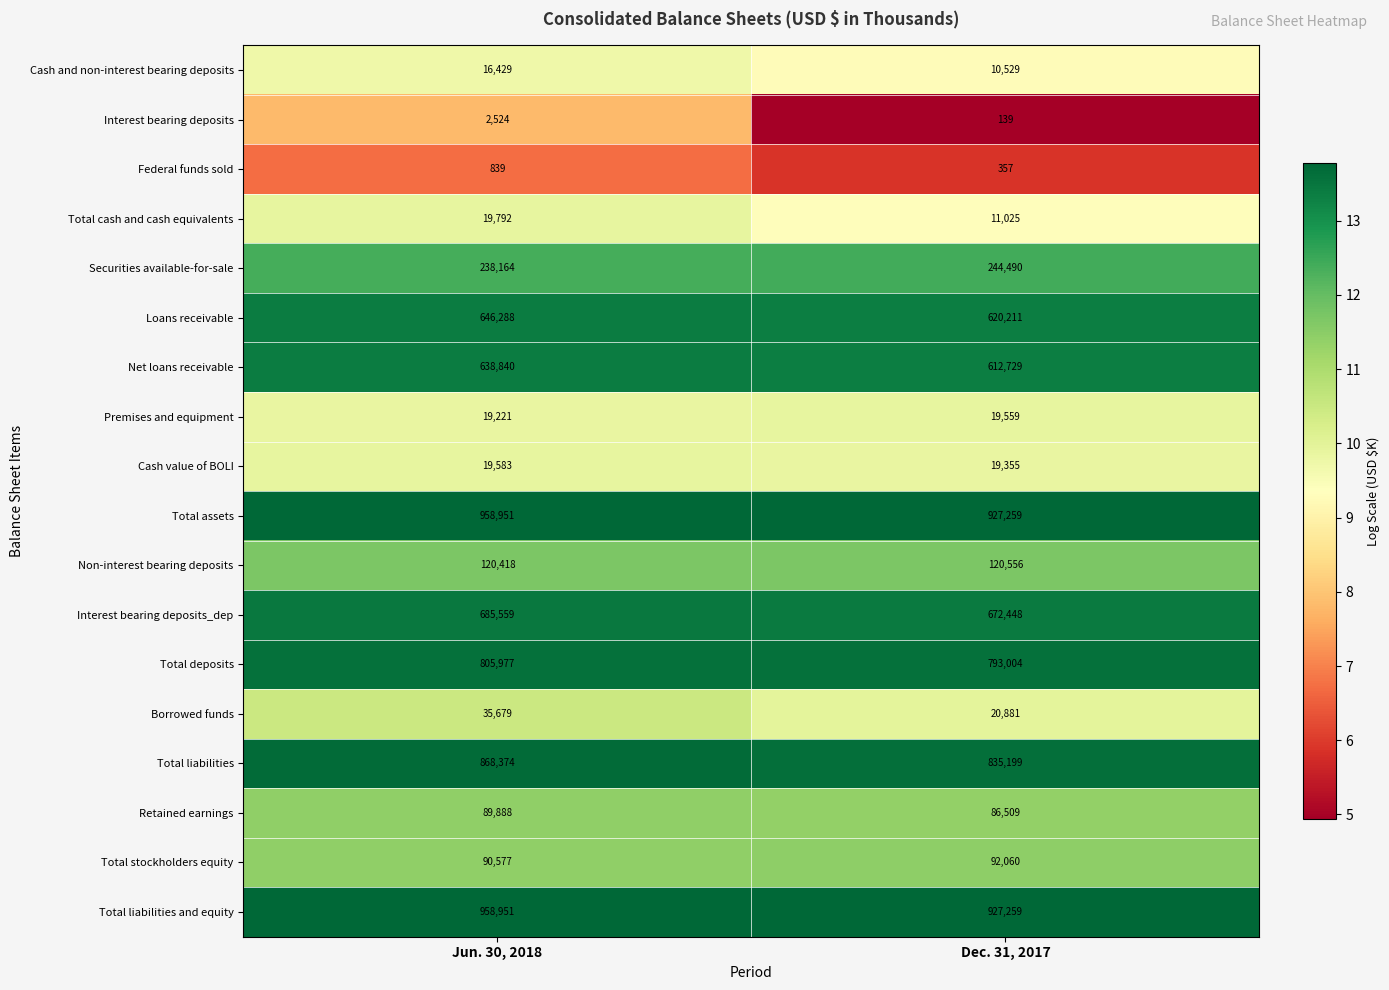

Count the number of data series in this chart.

18